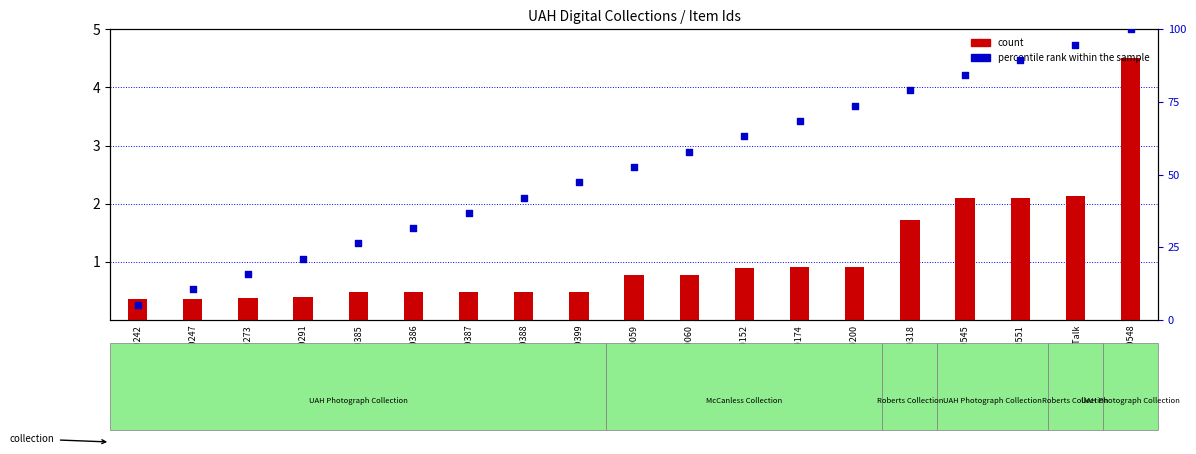

At how many categories does at least one series exceed 21?

16